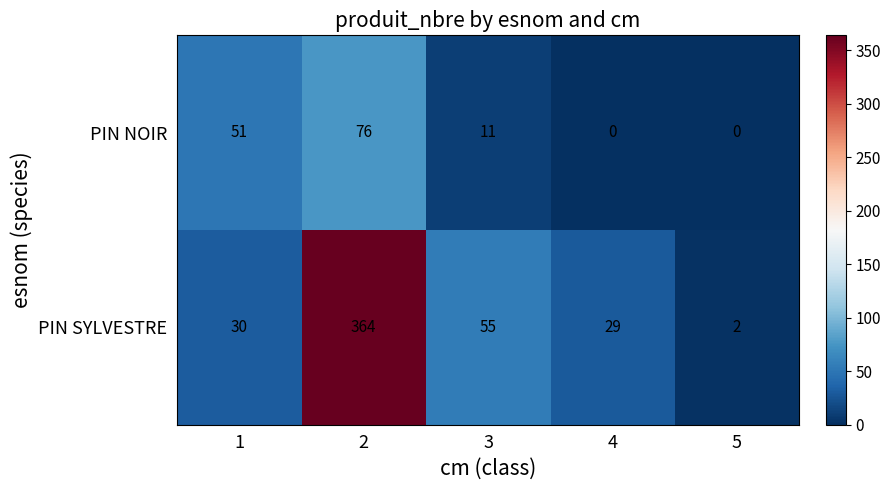

At which category is the sum across all series the highest?

2